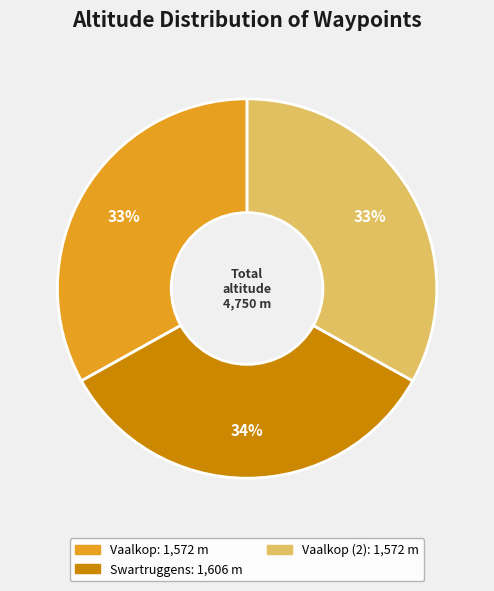

Is there a majority slice in this chart?

No